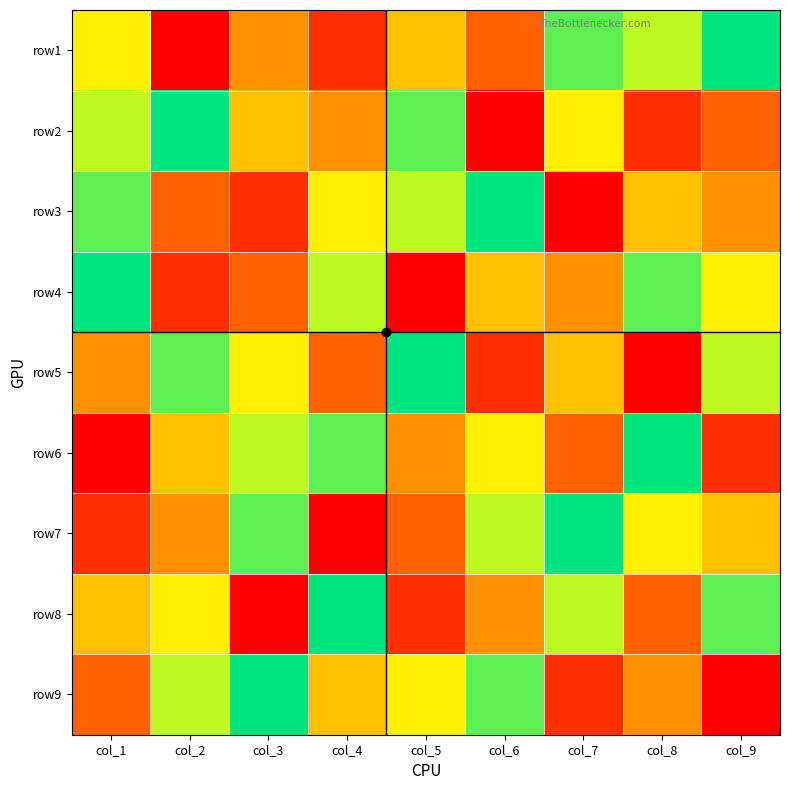

At how many categories does at least one series exceed 5?

9